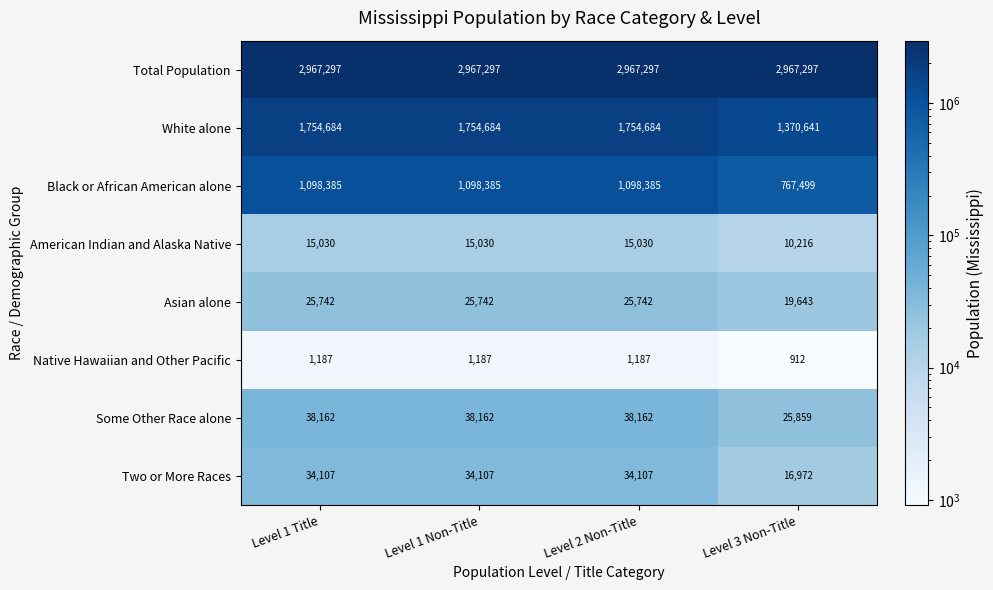

Is the value of Black or African American alone at Level 1 Title greater than the value of Some Other Race alone at Level 1 Title?

Yes